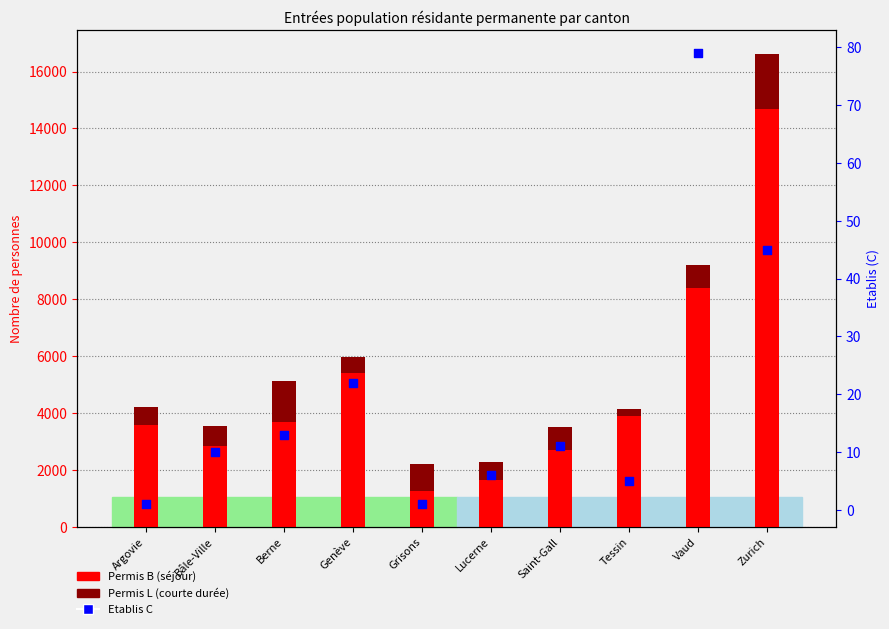

At which category is the sum across all series the highest?

Zurich